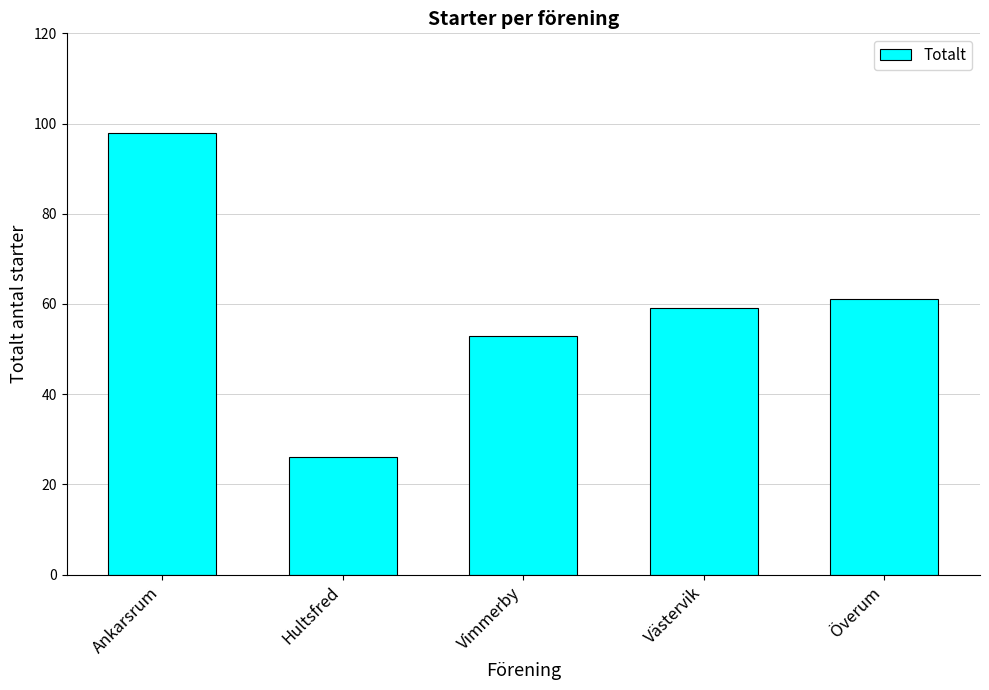

What is the label of the 3rd bar from the left?

Vimmerby